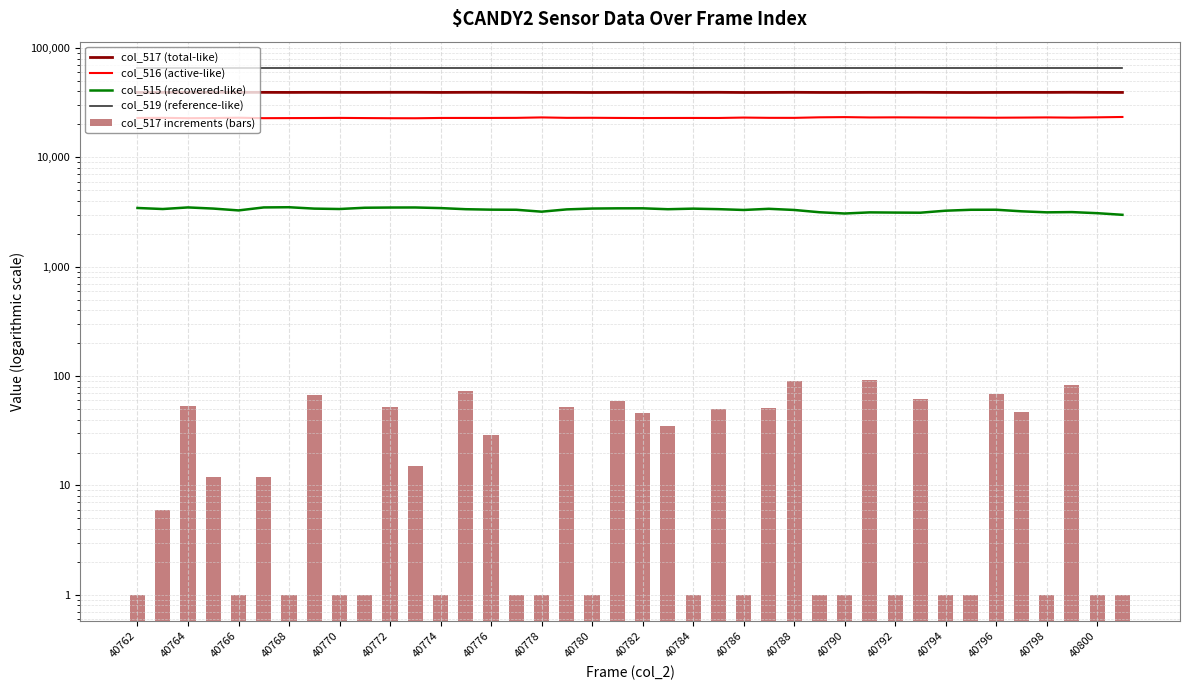

What is the total value across all series at 27?

131071